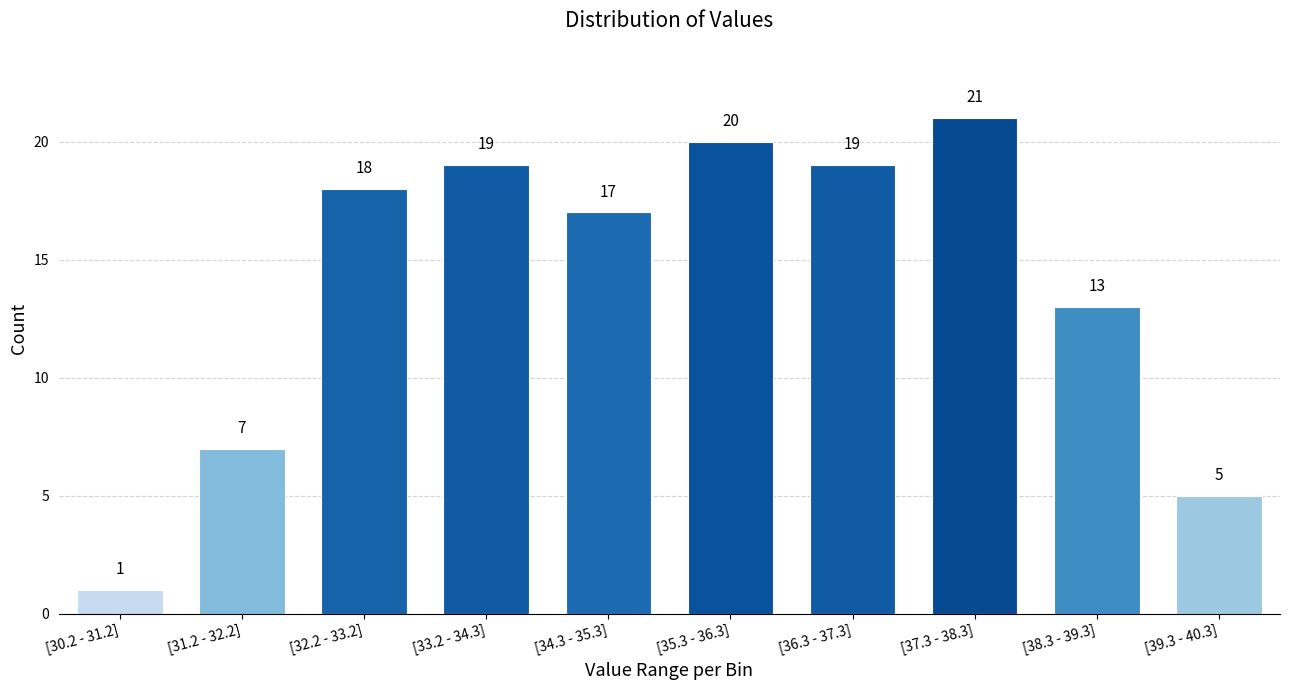

Reading left to right, list all the values displayed in this chart.

[30.2 - 31.2]=1	[31.2 - 32.2]=7	[32.2 - 33.2]=18	[33.2 - 34.3]=19	[34.3 - 35.3]=17	[35.3 - 36.3]=20	[36.3 - 37.3]=19	[37.3 - 38.3]=21	[38.3 - 39.3]=13	[39.3 - 40.3]=5